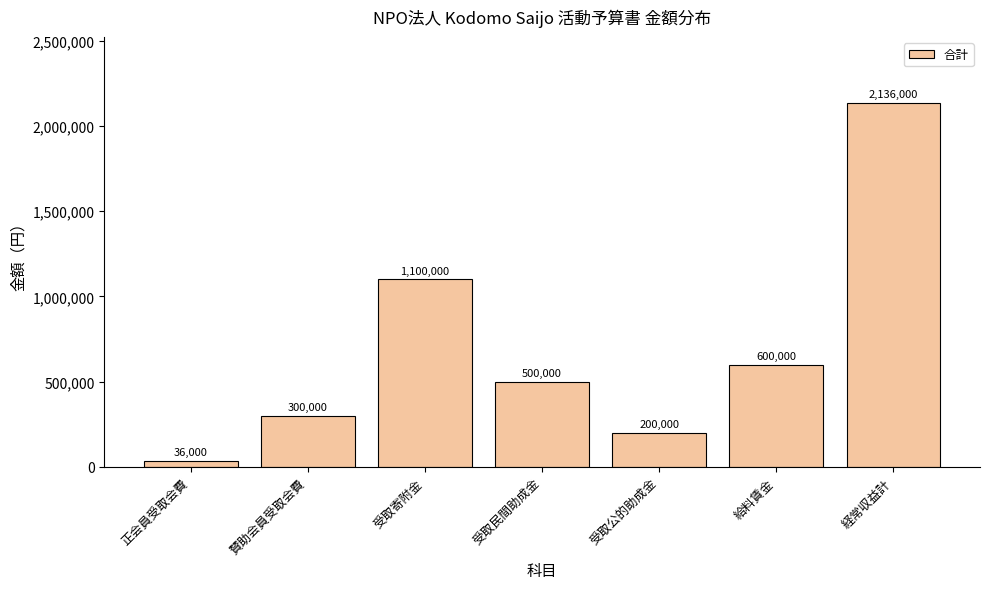

Does the chart contain any negative values?

No